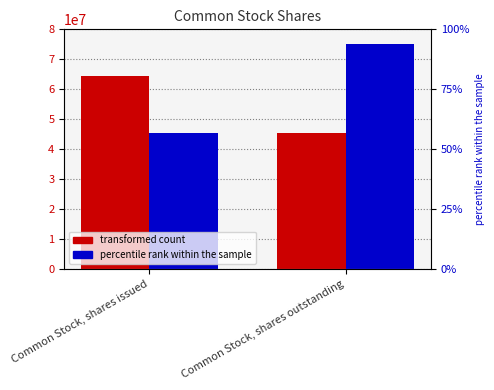

Is it true that Sep. 30, 2015 equals 64539684 at Common Stock, shares issued?

True